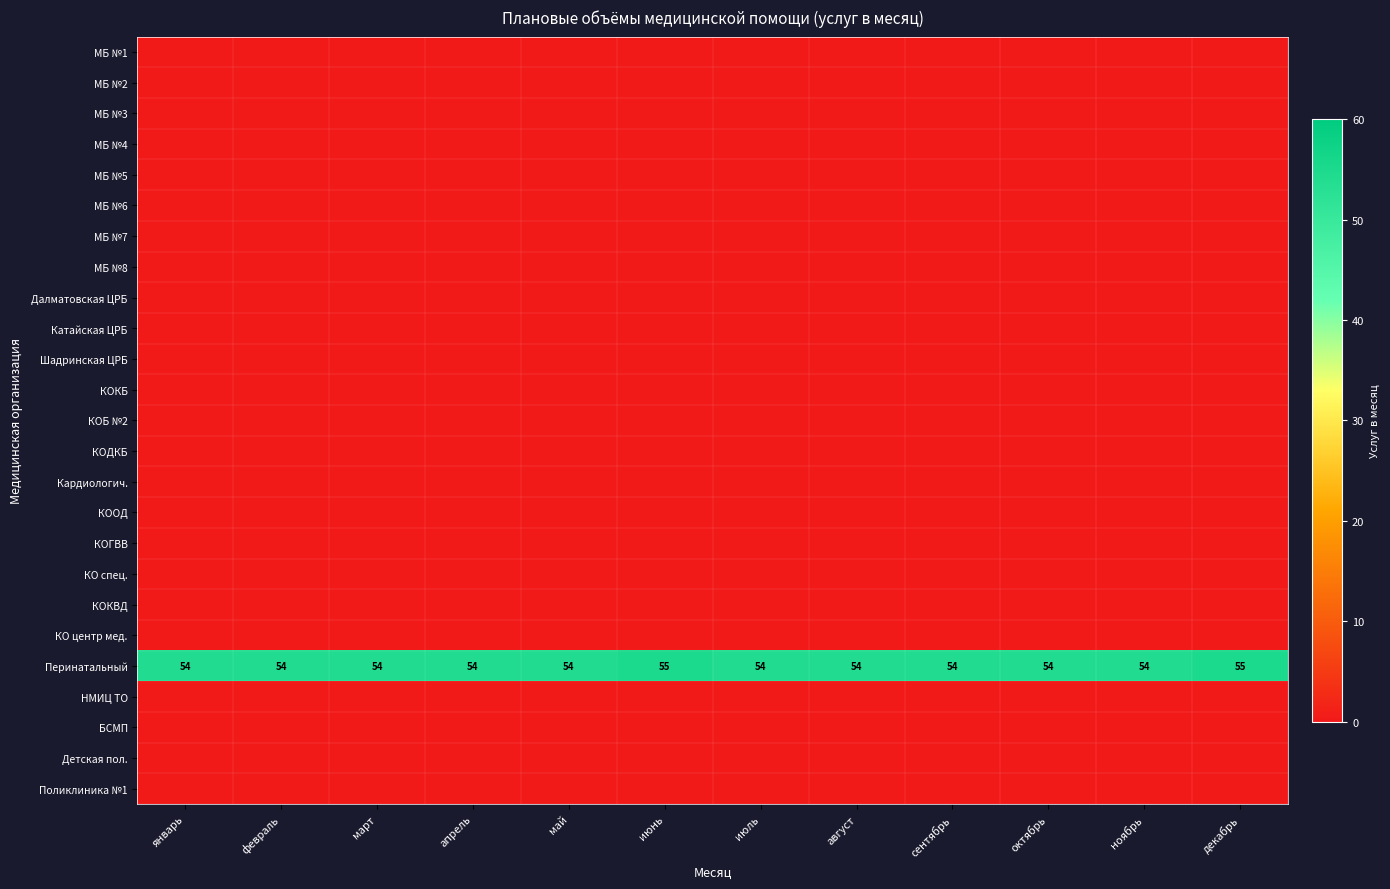

Where is КОГВВ nearest to the value 0?

январь